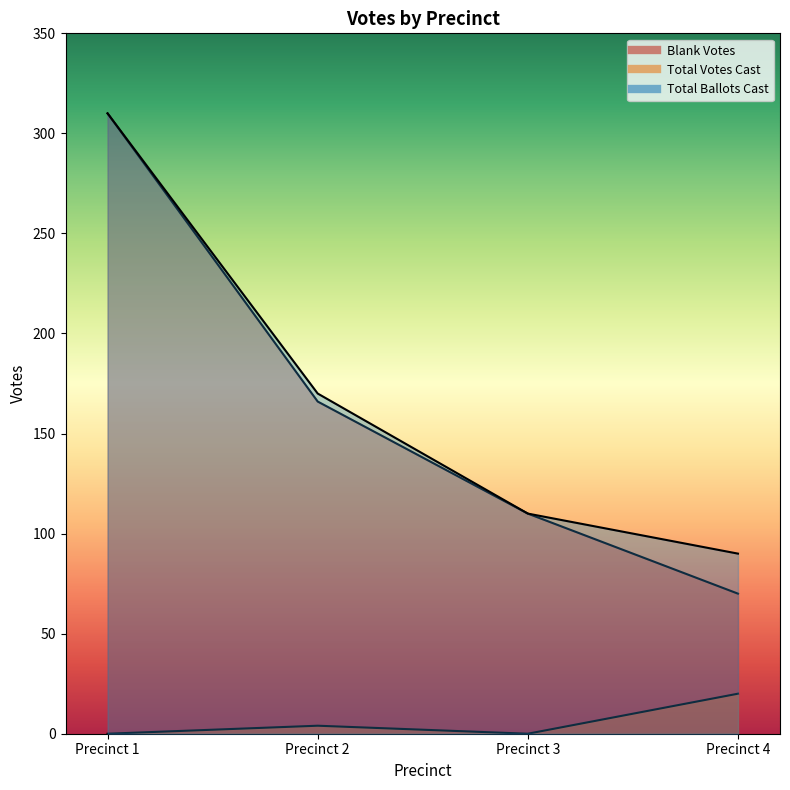

Which series has the largest range (max minus min)?

Blank Votes